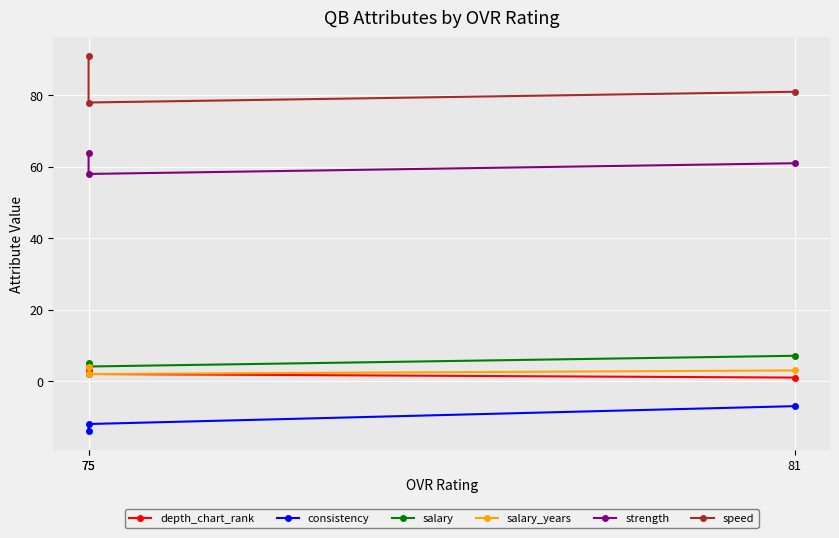

What is the sum of all consistency values?

-33.0